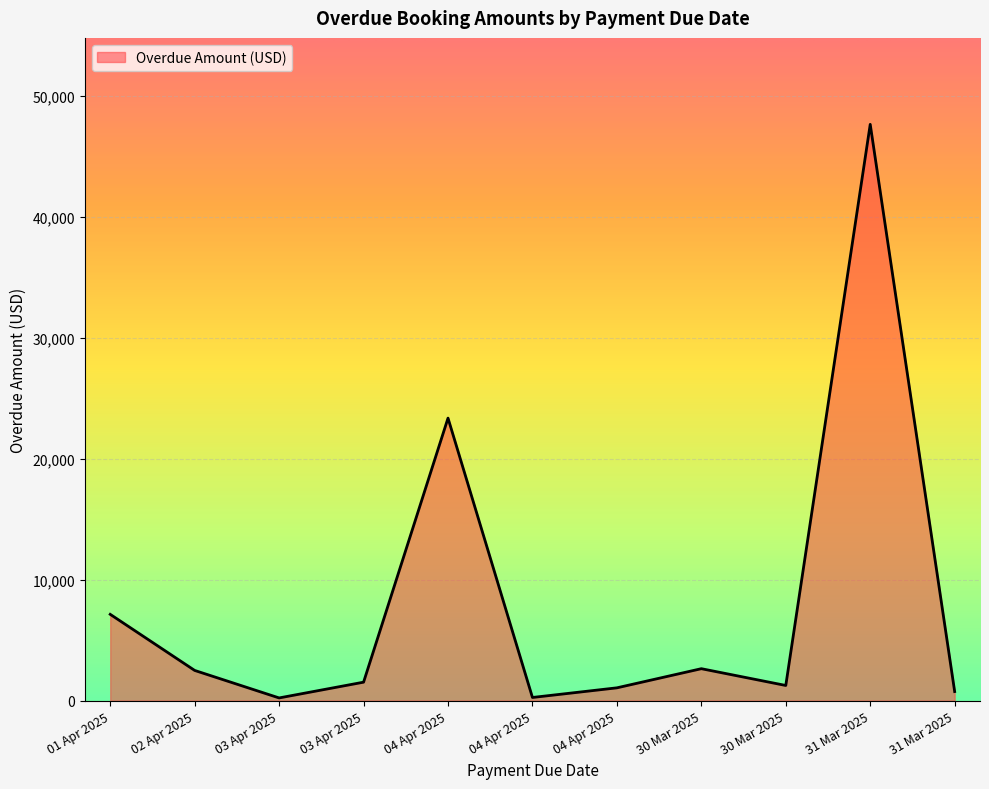

True or false: the data shows 230.0 at 03 Apr 2025.

True